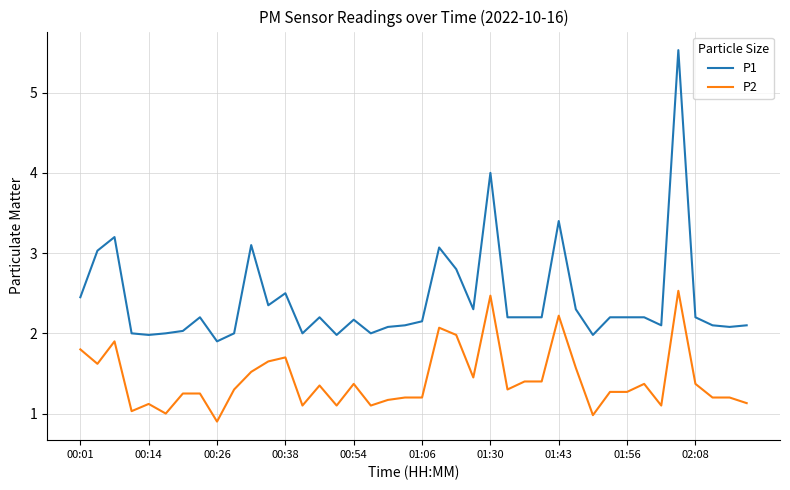

What is the greatest value displayed?

5.5